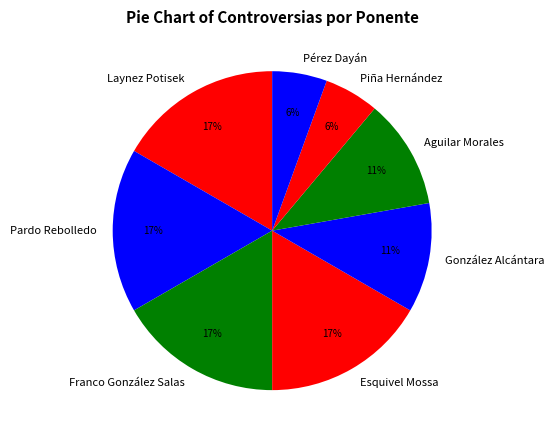

Is there a majority slice in this chart?

No